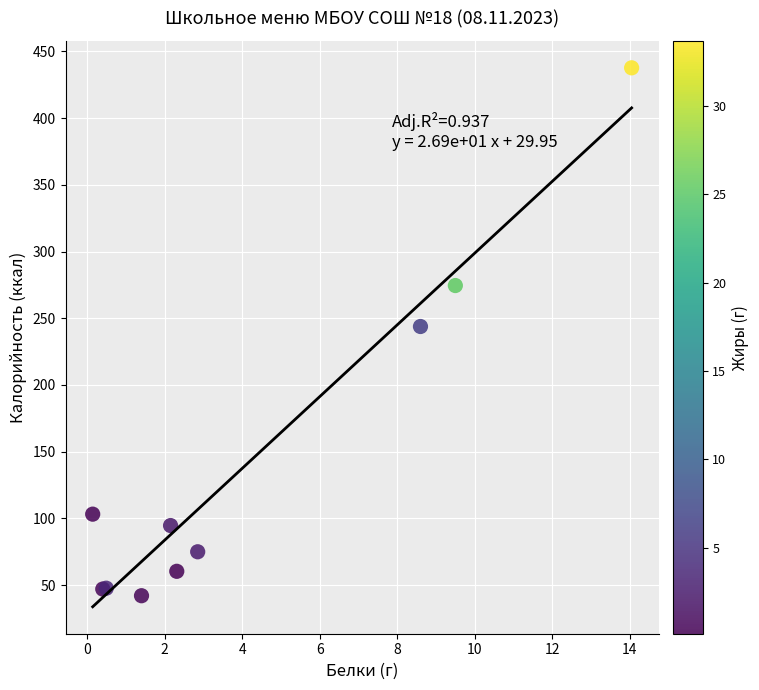

What Y value in the scatter plot is closest to 239?

243.8